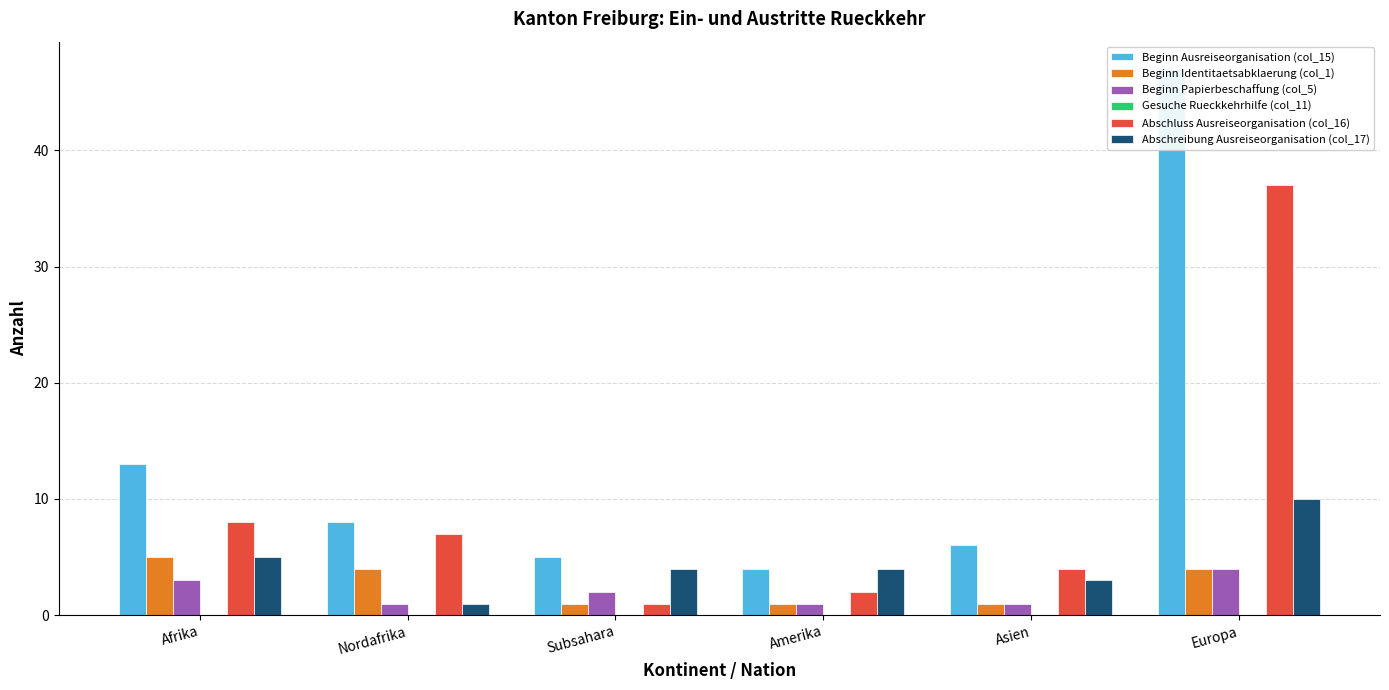

What is the sum of the Abschluss Ausreiseorganisation (col_16) values at Afrika and Europa?

45